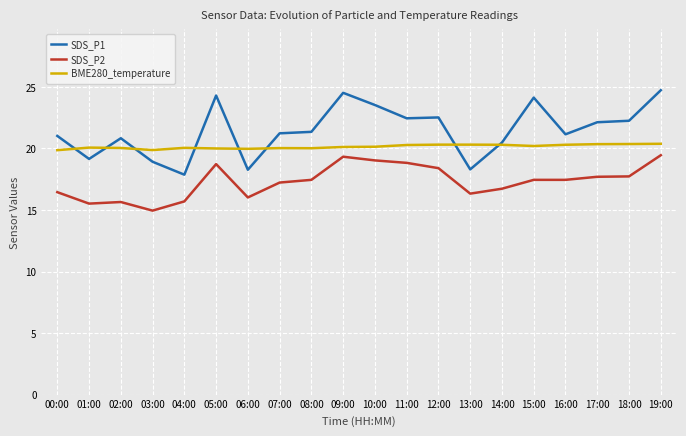

What position from the left is 04:00?

5